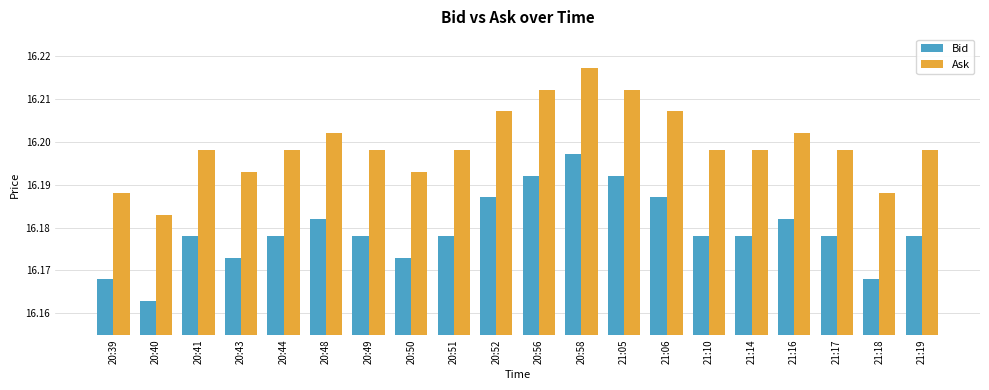

Which category has the lowest value across all series?

20:40